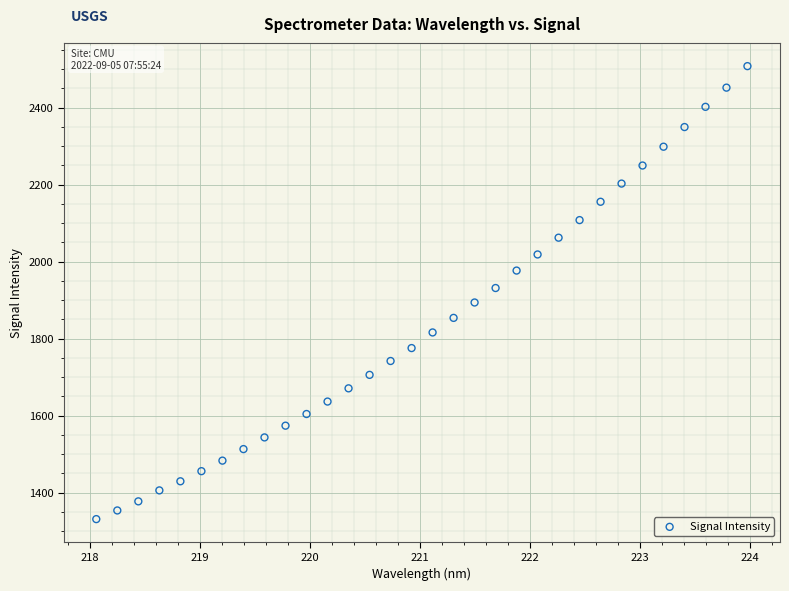

What is the range of X values (max minus min)?

5.9